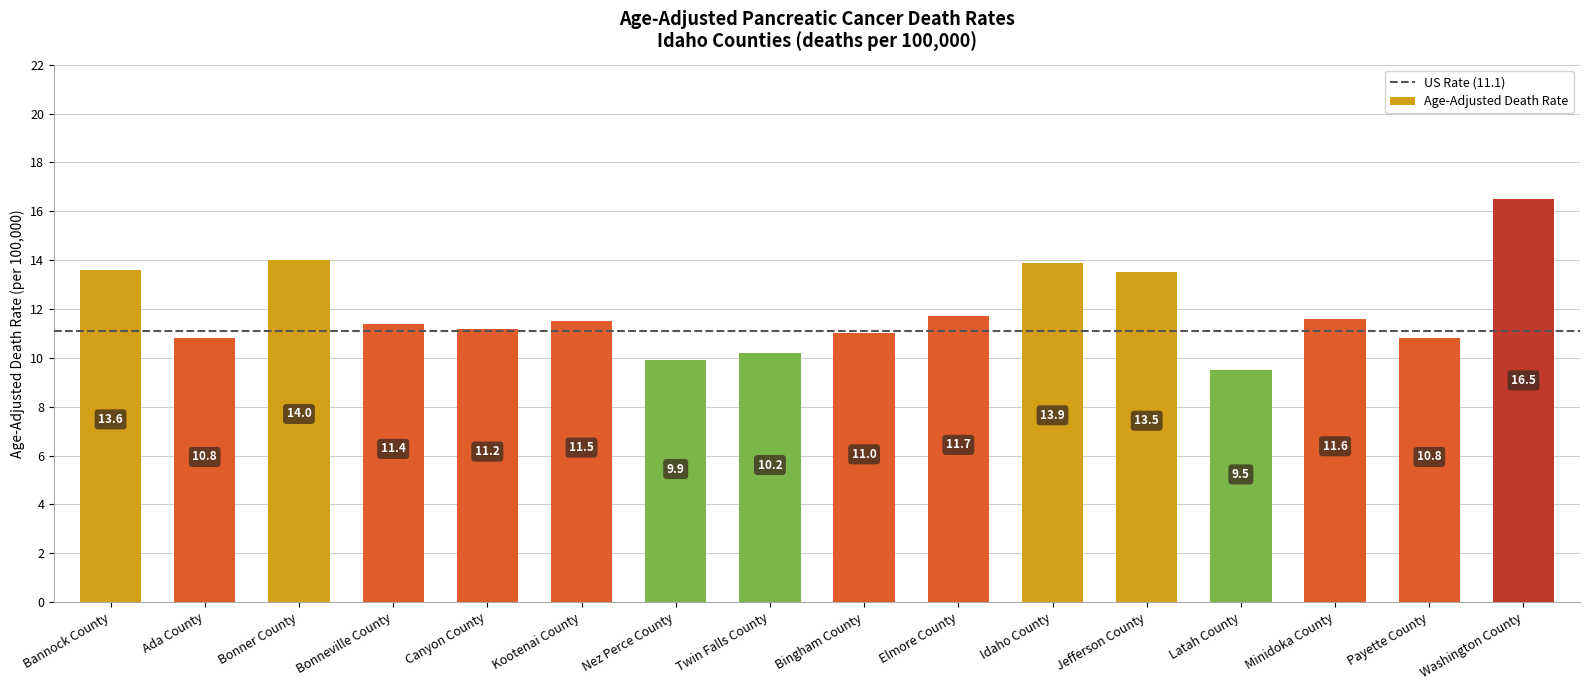

How many series are shown in this chart?

1